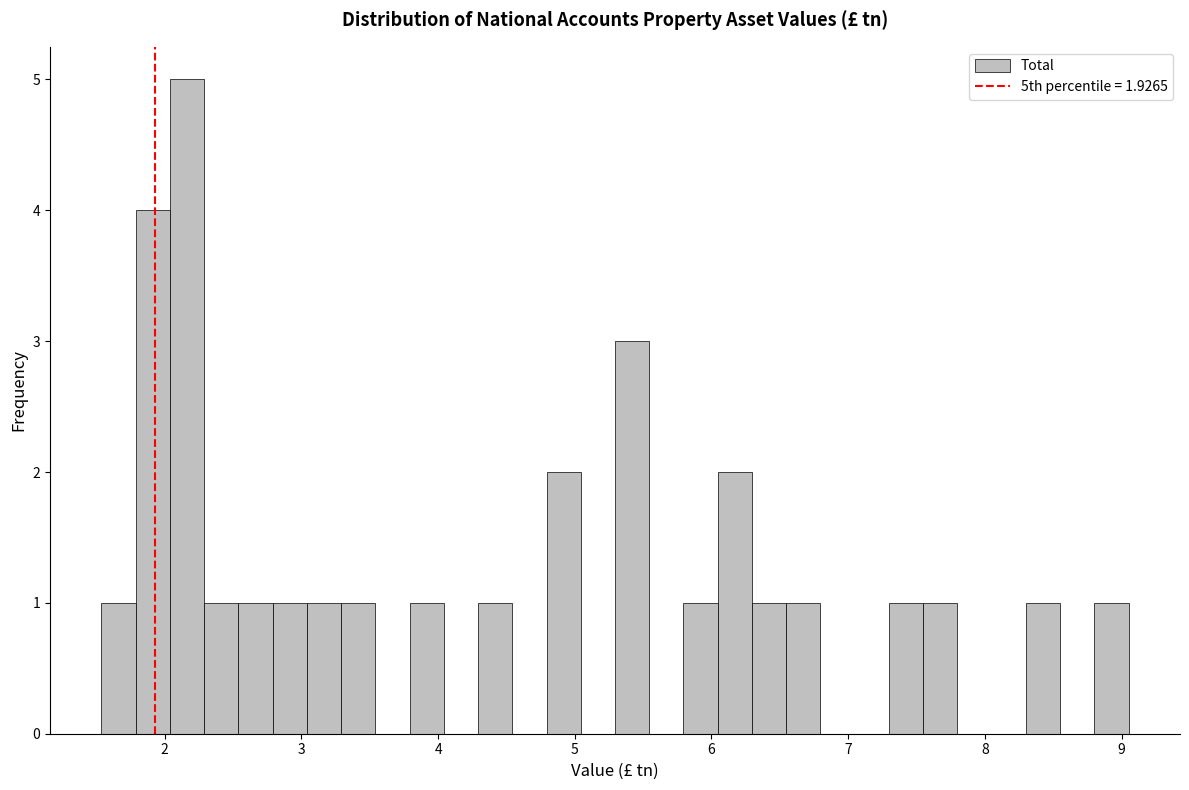

Around what value on the x-axis is the tallest bar? Give the approximate position of its centre, as read against the axis.

2.2